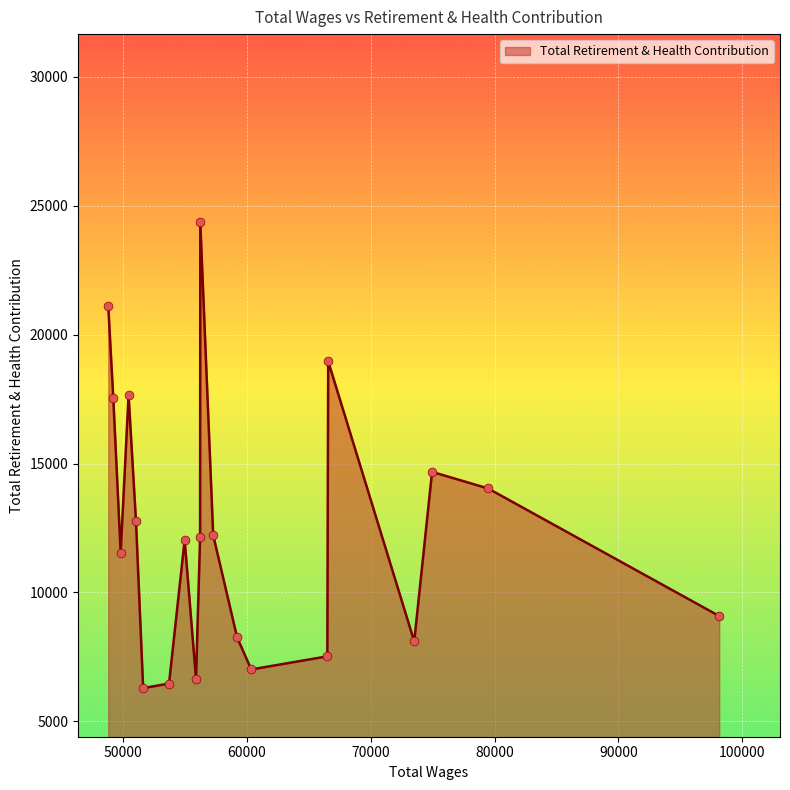

What is the difference between the maximum and minimum values?

18063